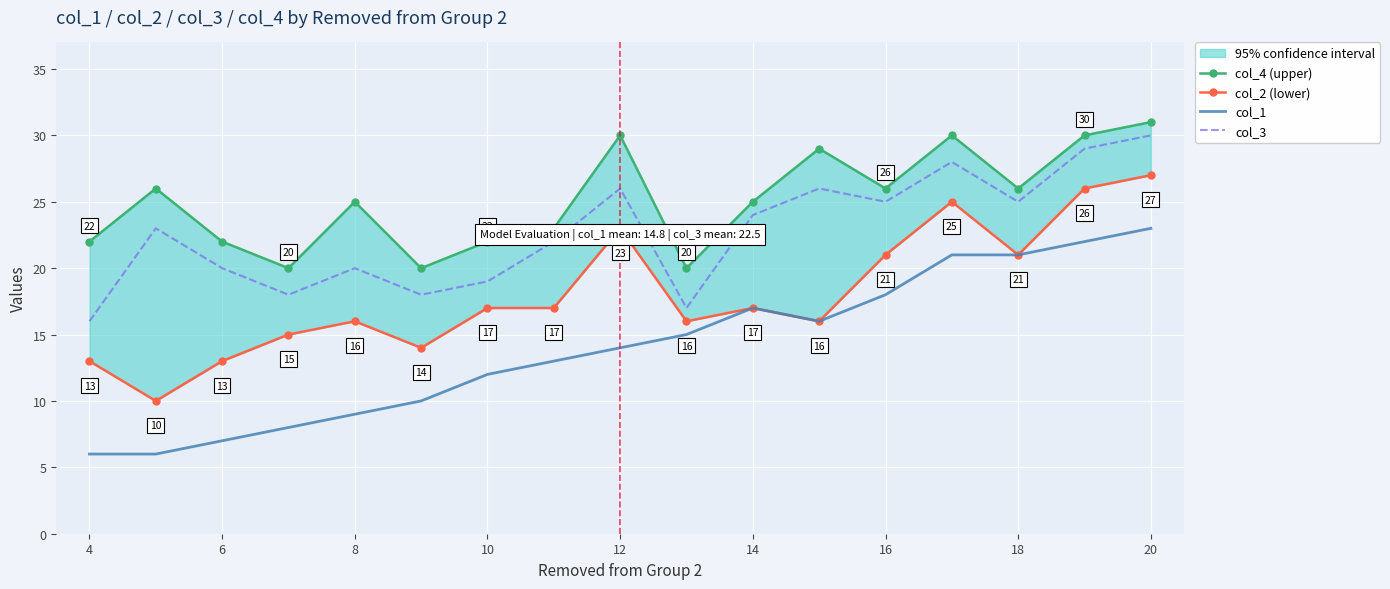

What is the average value of the col_4 (upper) series?

25